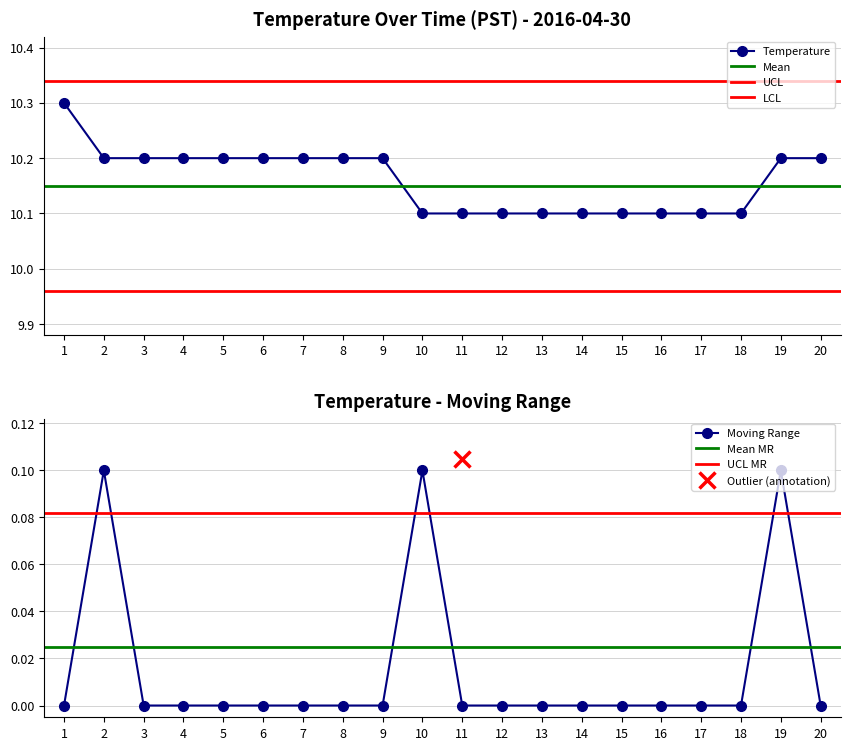

True or false: Moving Range has a value of 0.0 at 16.

True